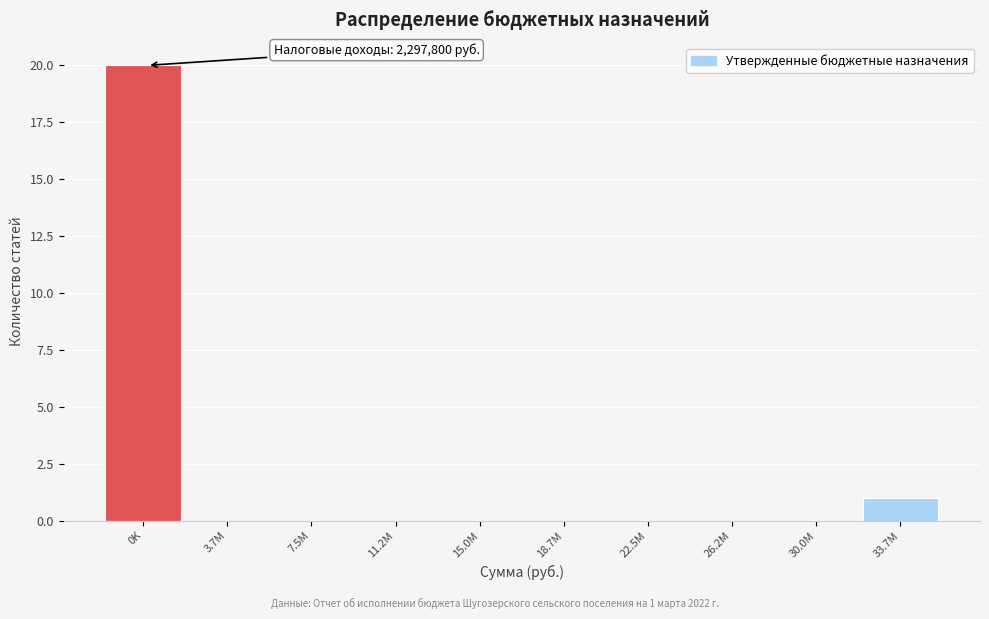

Reading left to right, list all the values displayed in this chart.

0K=20	3.7M=0	7.5M=0	11.2M=0	15.0M=0	18.7M=0	22.5M=0	26.2M=0	30.0M=0	33.7M=1